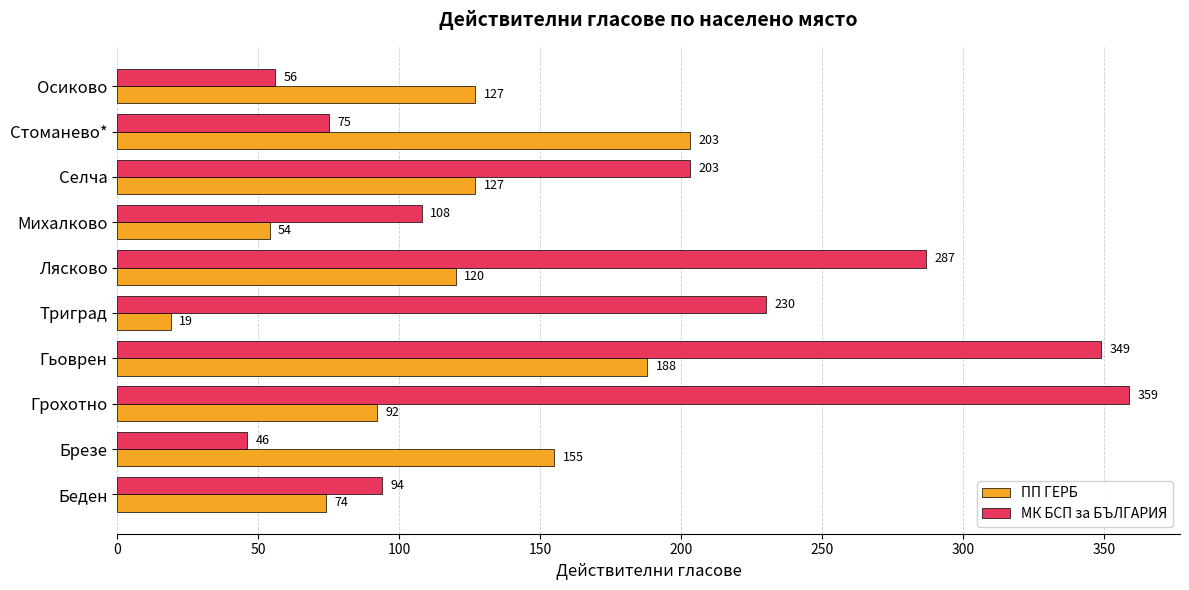

Which series has the largest range (max minus min)?

МК БСП за БЪЛГАРИЯ